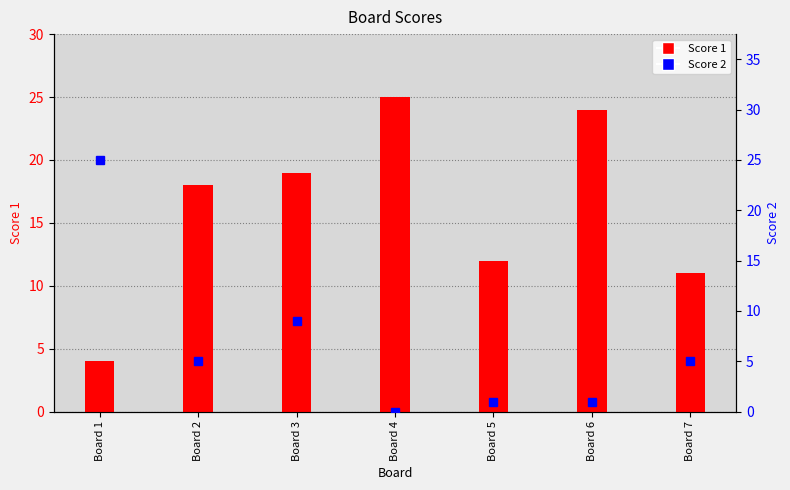

What is the average value of the Score 1 series?

16